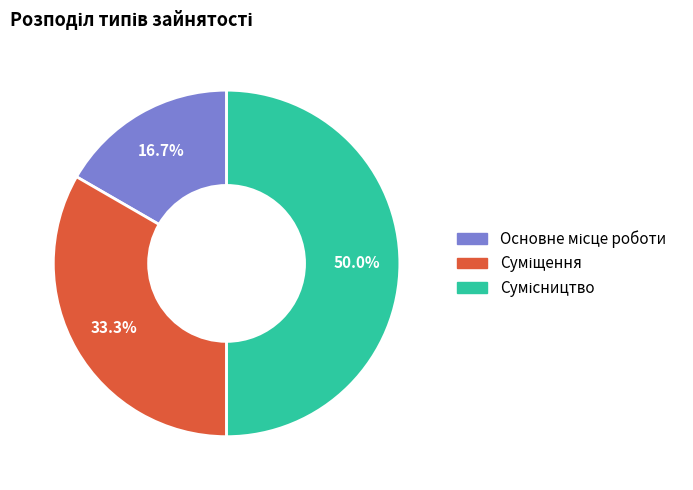

To the nearest percent, what percentage of the pie is Суміщення?

33%